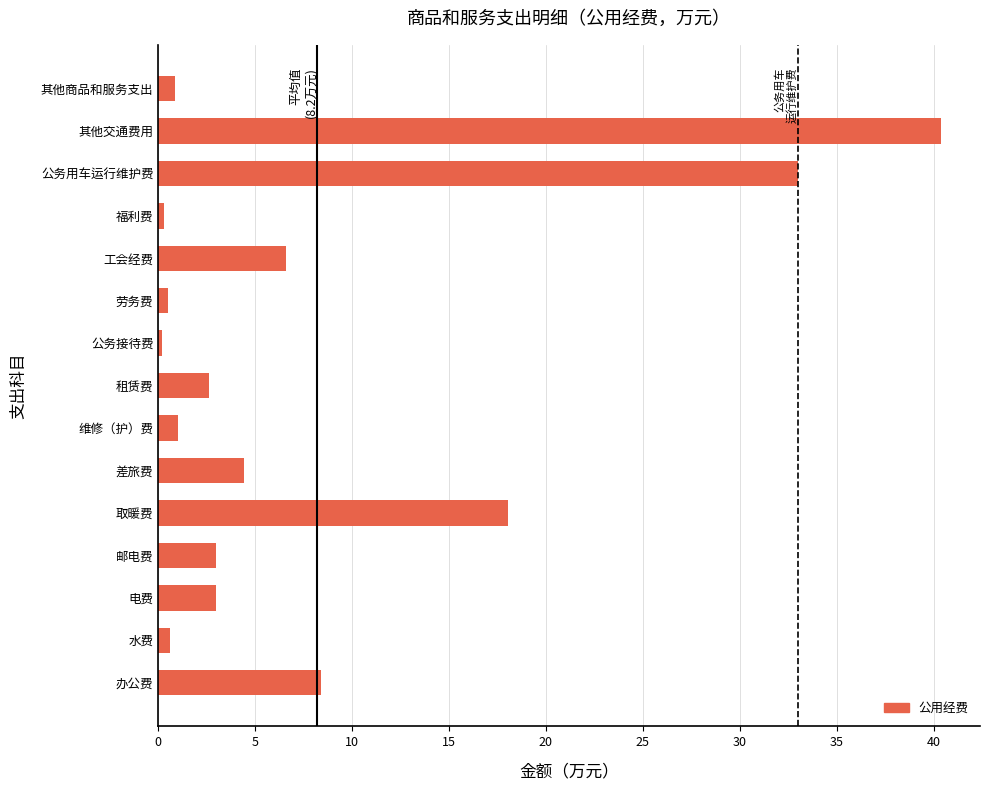

Between 劳务费 and 电费, which is larger?

电费